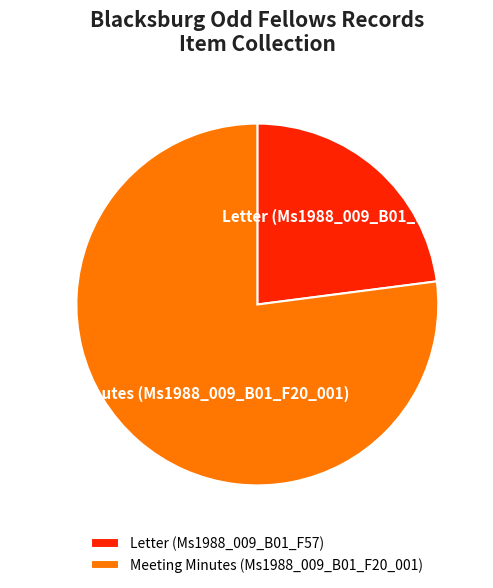

The Letter (Ms1988_009_B01_F57) slice represents 23% of the pie. True or false?

True